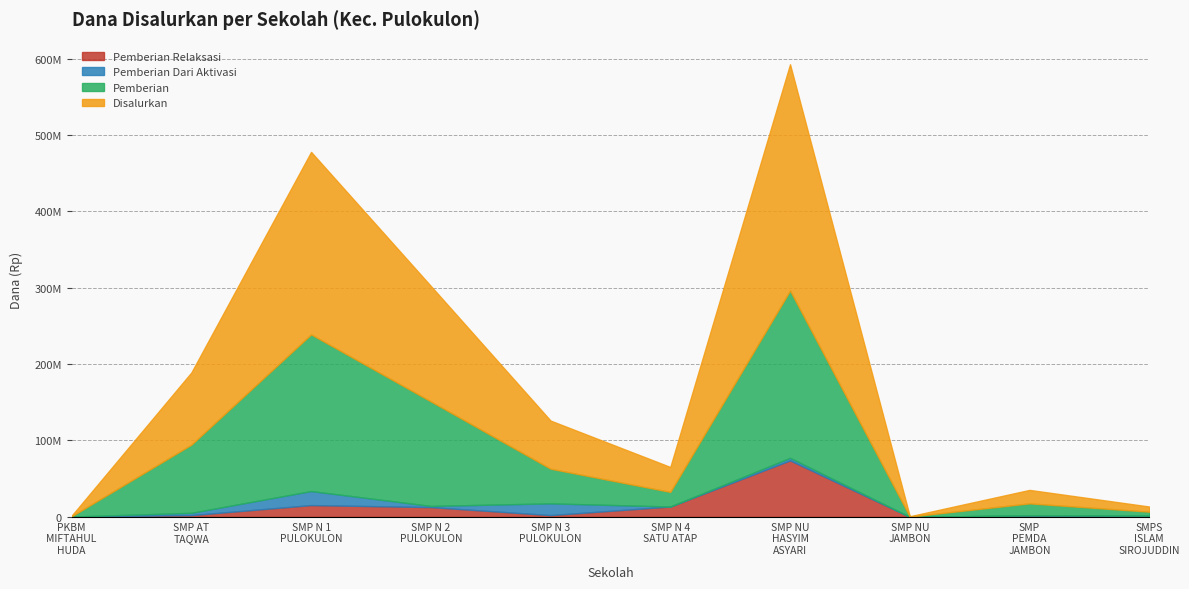

Is it true that Pemberian Relaksasi equals 13500000 at SMP NEGERI 4 SATU ATAP PULOKULON?

True